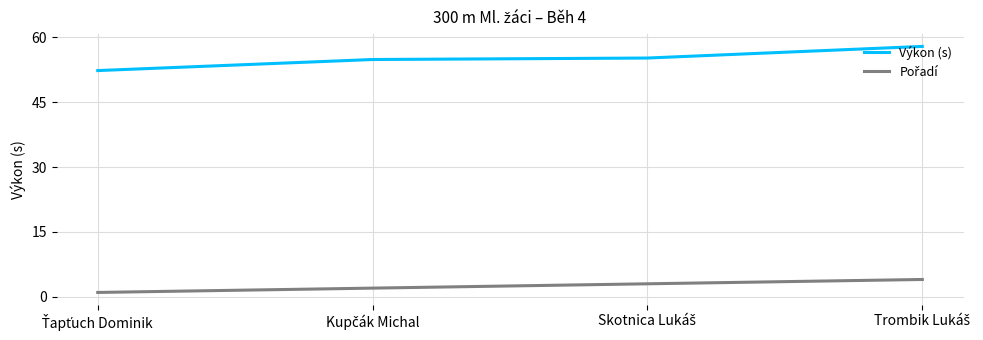

Which series has the largest total across all categories?

Výkon (s)